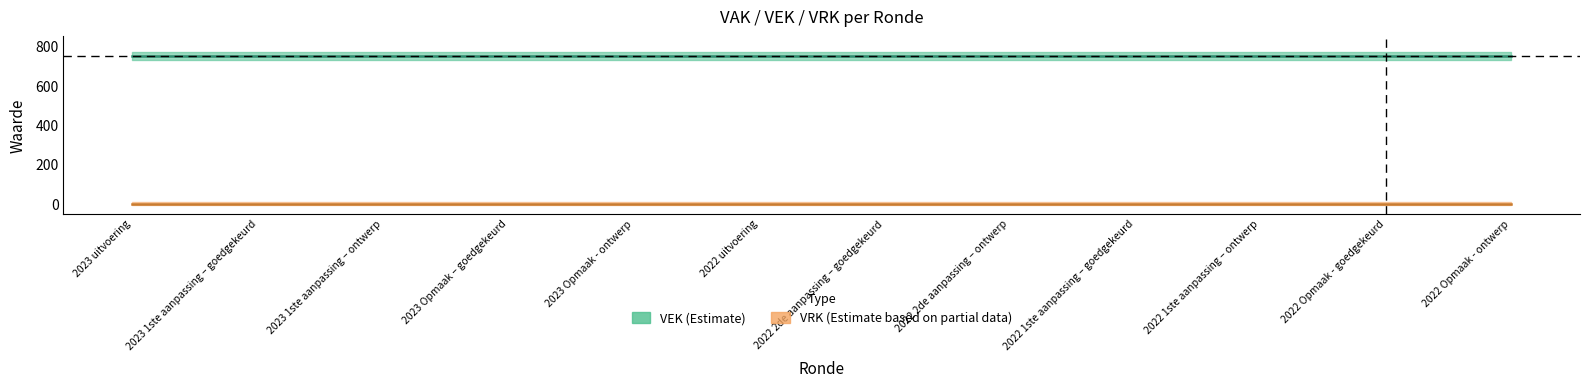

Reading left to right, what are all the values shown in this chart?

VEK: 750	750	750	750	750	750	750	750	750	750	750	750
VRK: 0	0	0	0	0	0	0	0	0	0	0	0